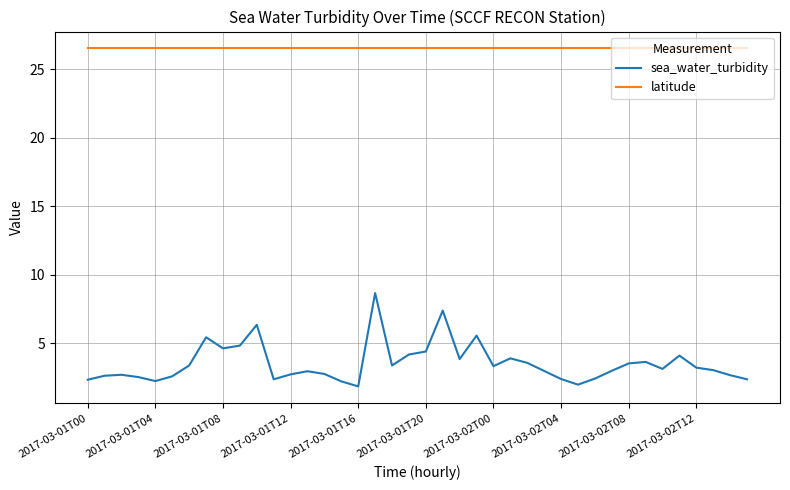

Which series has the largest range (max minus min)?

sea_water_turbidity